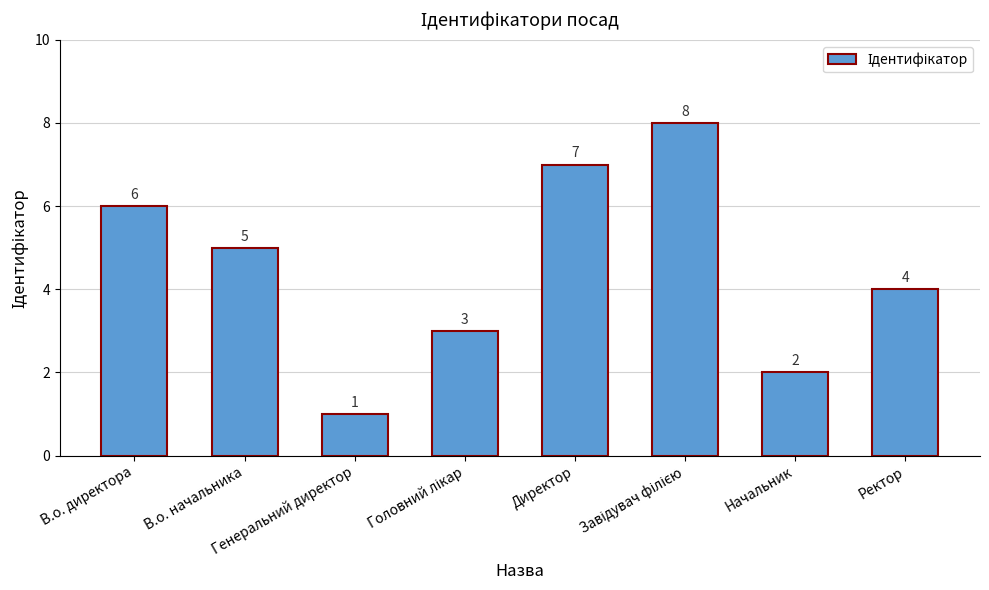

How many values are between 3 and 7?

5